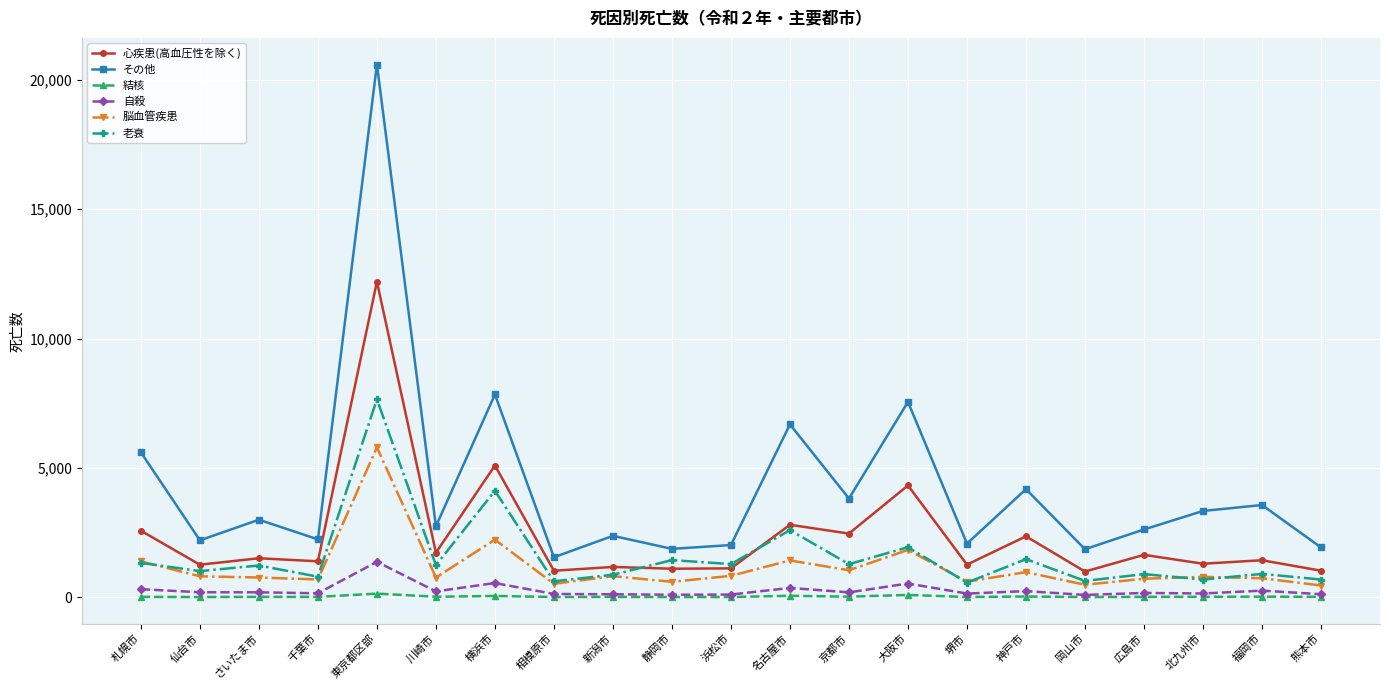

At which label does 老衰 reach its peak?

東京都区部